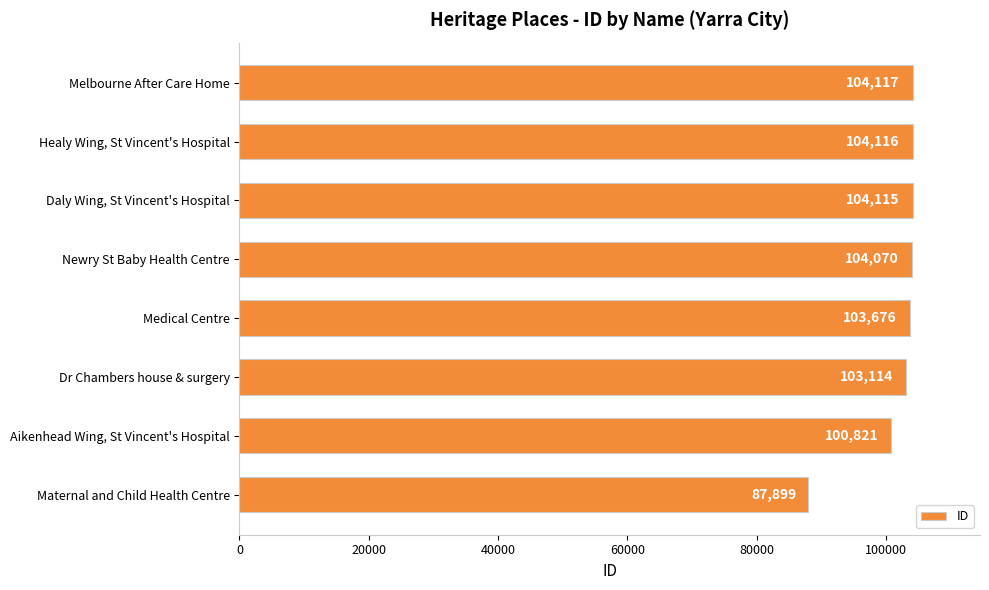

What is the smallest value displayed?

87899